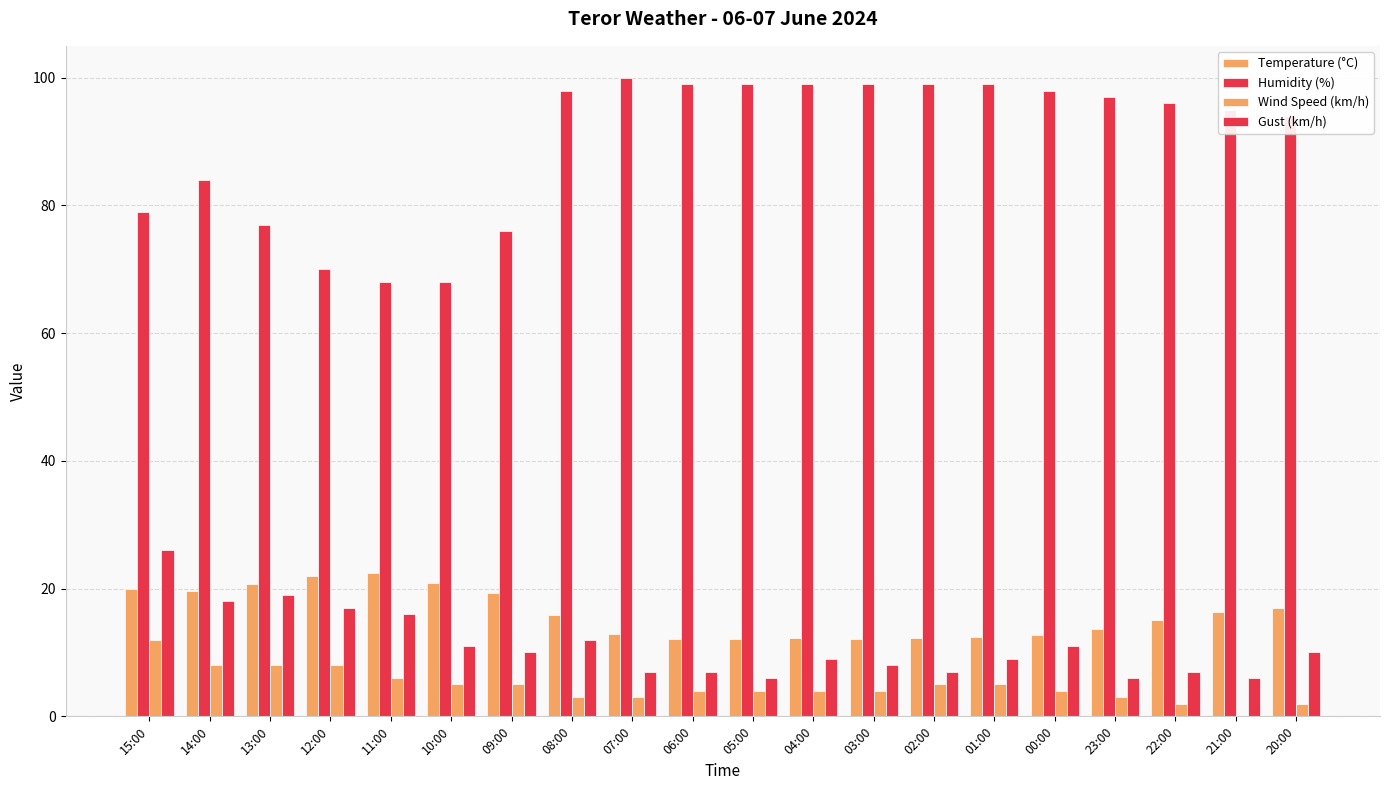

Reading right to left, list all the values displayed in this chart.

Temperature (°C): 20:00=17.0	21:00=16.3	22:00=15.1	23:00=13.7	00:00=12.7	01:00=12.4	02:00=12.3	03:00=12.1	04:00=12.2	05:00=12.1	06:00=12.1	07:00=12.9	08:00=15.9	09:00=19.3	10:00=20.9	11:00=22.5	12:00=21.9	13:00=20.8	14:00=19.6	15:00=20.0
Humidity (%): 20:00=94.0	21:00=95.0	22:00=96.0	23:00=97.0	00:00=98.0	01:00=99.0	02:00=99.0	03:00=99.0	04:00=99.0	05:00=99.0	06:00=99.0	07:00=100.0	08:00=98.0	09:00=76.0	10:00=68.0	11:00=68.0	12:00=70.0	13:00=77.0	14:00=84.0	15:00=79.0
Wind Speed (km/h): 20:00=2.0	21:00=0.0	22:00=2.0	23:00=3.0	00:00=4.0	01:00=5.0	02:00=5.0	03:00=4.0	04:00=4.0	05:00=4.0	06:00=4.0	07:00=3.0	08:00=3.0	09:00=5.0	10:00=5.0	11:00=6.0	12:00=8.0	13:00=8.0	14:00=8.0	15:00=12.0
Gust (km/h): 20:00=10.0	21:00=6.0	22:00=7.0	23:00=6.0	00:00=11.0	01:00=9.0	02:00=7.0	03:00=8.0	04:00=9.0	05:00=6.0	06:00=7.0	07:00=7.0	08:00=12.0	09:00=10.0	10:00=11.0	11:00=16.0	12:00=17.0	13:00=19.0	14:00=18.0	15:00=26.0